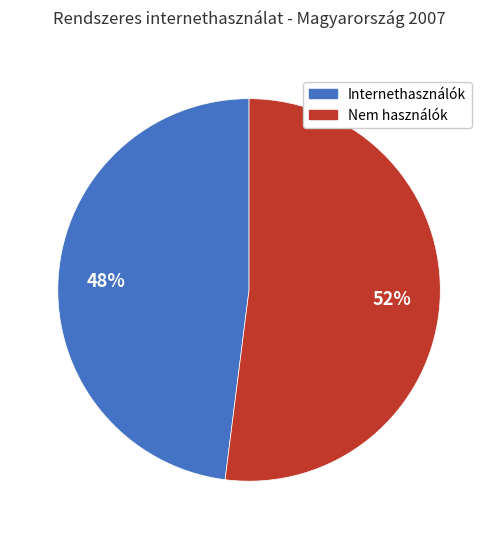

Count the number of slices in the pie.

2